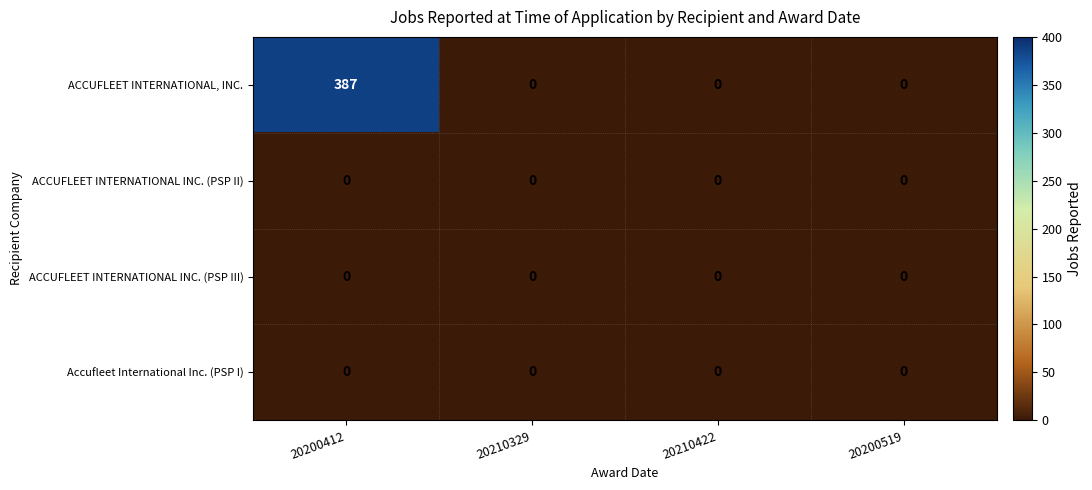

At which category is the sum across all series the highest?

20200412